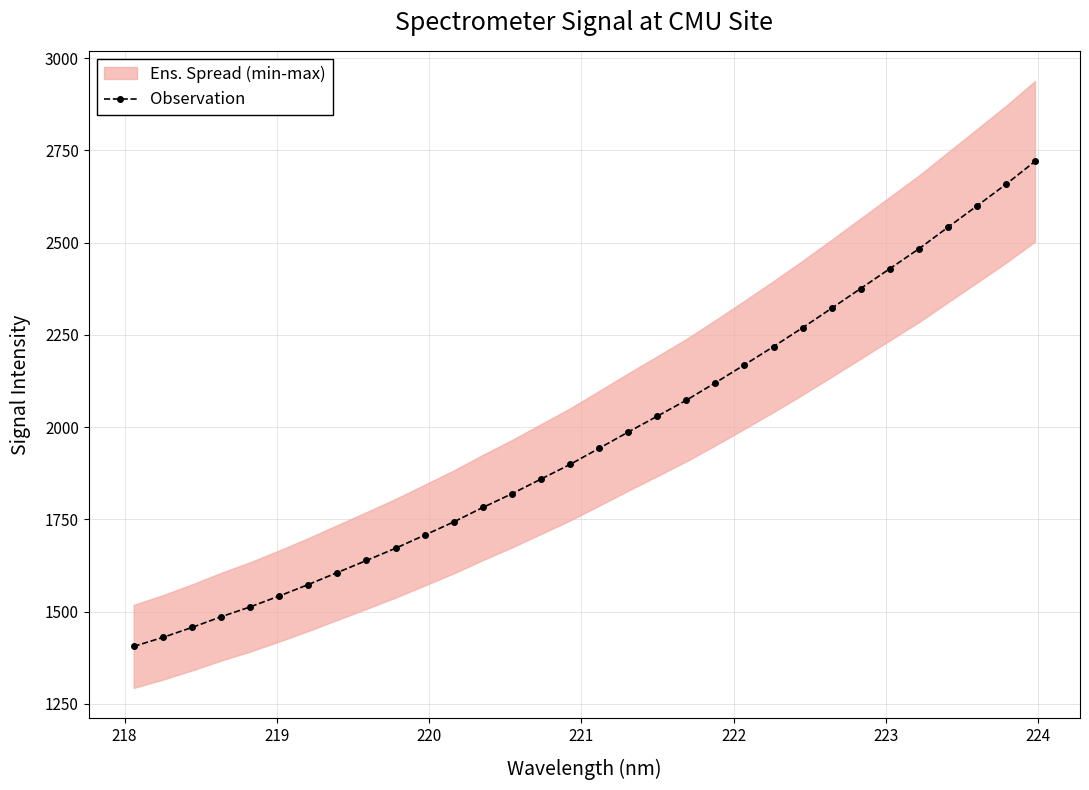

How many lines are shown in the chart?

1